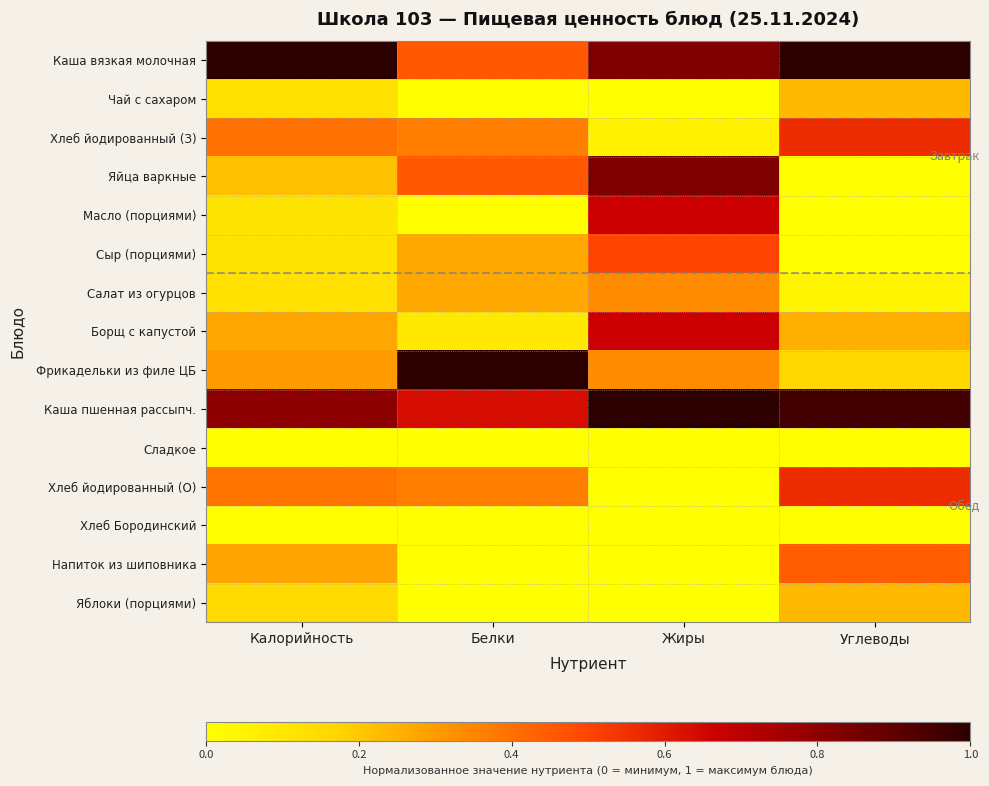

Reading left to right, what are all the values shown in this chart?

Каша вязкая молочная: Калорийность=1.0	Белки=0.5	Жиры=0.8	Углеводы=1.0
Чай с сахаром: Калорийность=0.1	Белки=0.0	Жиры=0.0	Углеводы=0.2
Хлеб йодированный (З): Калорийность=0.4	Белки=0.4	Жиры=0.1	Углеводы=0.6
Яйца варкные: Калорийность=0.2	Белки=0.5	Жиры=0.8	Углеводы=0.0
Масло (порциями): Калорийность=0.1	Белки=0.0	Жиры=0.7	Углеводы=0.0
Сыр (порциями): Калорийность=0.1	Белки=0.3	Жиры=0.5	Углеводы=0.0
Салат из огурцов: Калорийность=0.1	Белки=0.3	Жиры=0.3	Углеводы=0.0
Борщ с капустой: Калорийность=0.3	Белки=0.1	Жиры=0.7	Углеводы=0.3
Фрикадельки из филе ЦБ: Калорийность=0.3	Белки=1.0	Жиры=0.3	Углеводы=0.2
Каша пшенная рассыпч.: Калорийность=0.8	Белки=0.6	Жиры=1.0	Углеводы=1.0
Сладкое: Калорийность=0.0	Белки=0.0	Жиры=0.0	Углеводы=0.0
Хлеб йодированный (О): Калорийность=0.4	Белки=0.4	Жиры=0.0	Углеводы=0.6
Хлеб Бородинский: Калорийность=0.0	Белки=0.0	Жиры=0.0	Углеводы=0.0
Напиток из шиповника: Калорийность=0.3	Белки=0.0	Жиры=0.0	Углеводы=0.4
Яблоки (порциями): Калорийность=0.2	Белки=0.0	Жиры=0.0	Углеводы=0.2